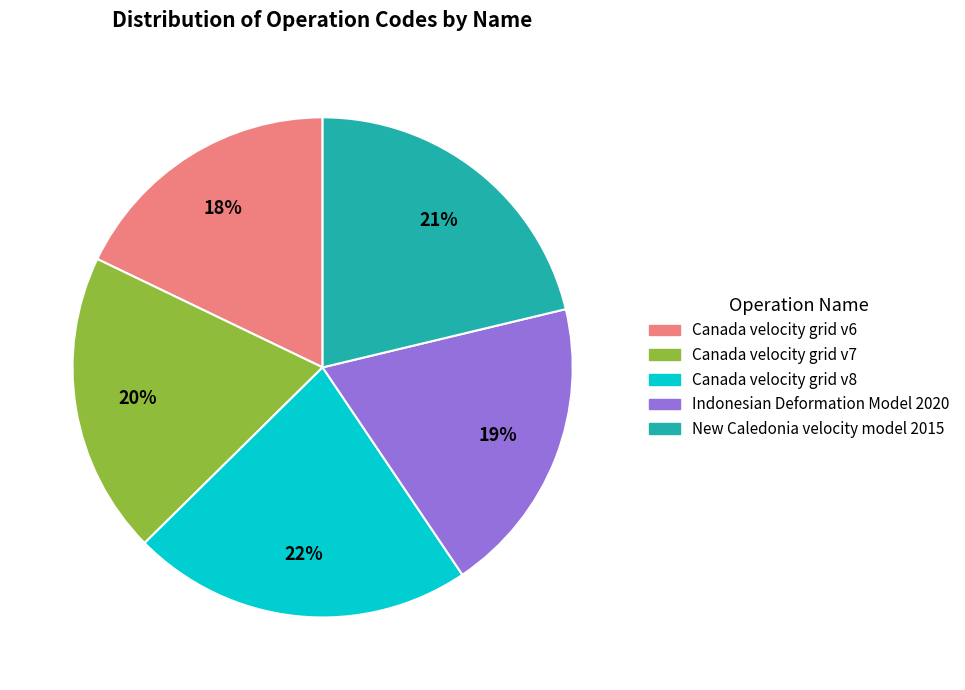

To the nearest percent, what is the difference between the Canada velocity grid v8 and Canada velocity grid v6 slice percentages?

4%